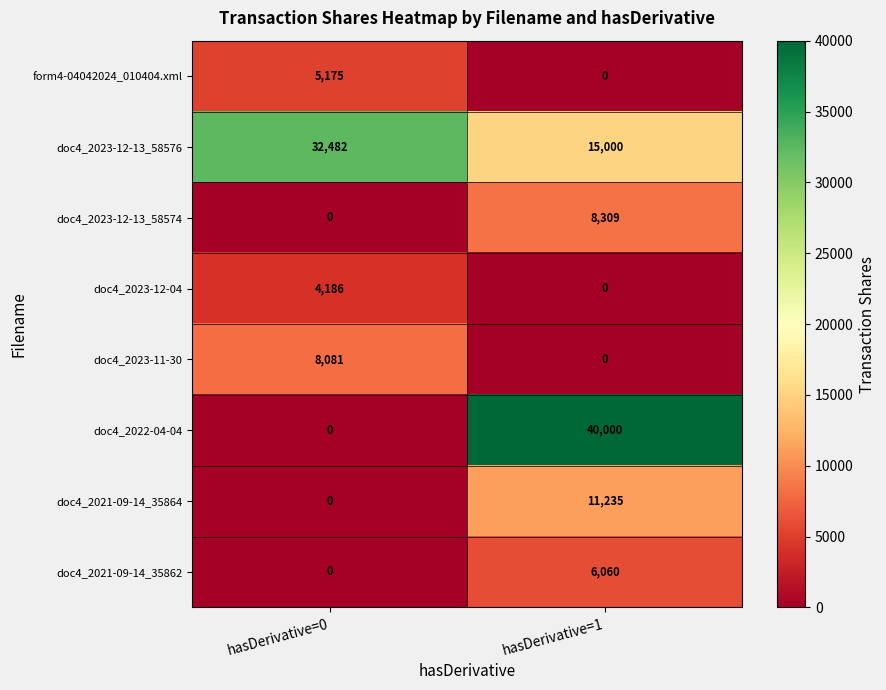

Which series changed the most between hasDerivative=0 and hasDerivative=1?

doc4_2022-04-04